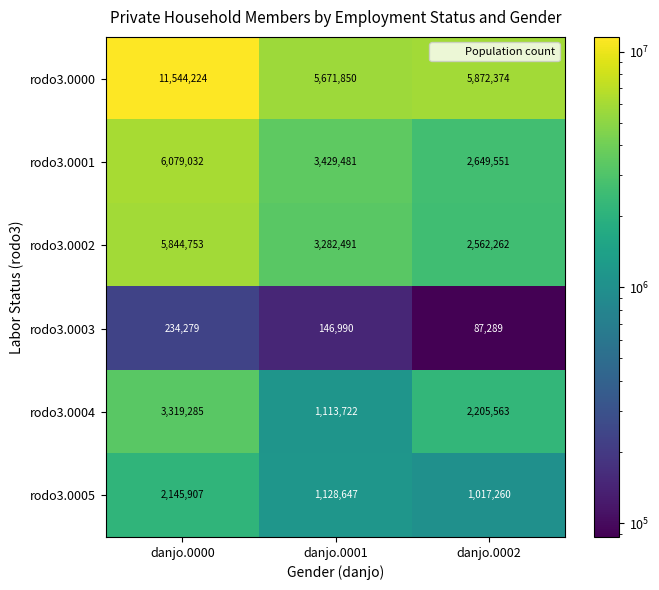

Where is rodo3.0003 nearest to the value 160784?

danjo.0001